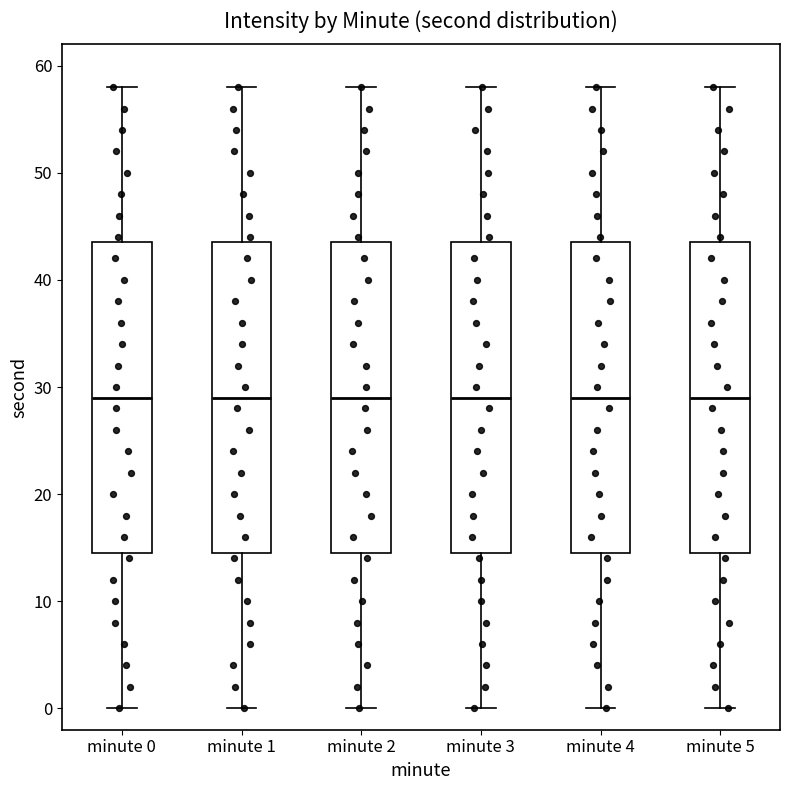

Reading left to right, read every box against the y-axis: the position of its median line, the range the box covers, and the ends of its whiskers. The values are not printed on the chart, so give them approximately, as read against the axis.

minute 0: median 29, box 15 to 44, whiskers 0 to 58
minute 1: median 29, box 15 to 44, whiskers 0 to 58
minute 2: median 29, box 15 to 44, whiskers 0 to 58
minute 3: median 29, box 15 to 44, whiskers 0 to 58
minute 4: median 29, box 15 to 44, whiskers 0 to 58
minute 5: median 29, box 15 to 44, whiskers 0 to 58